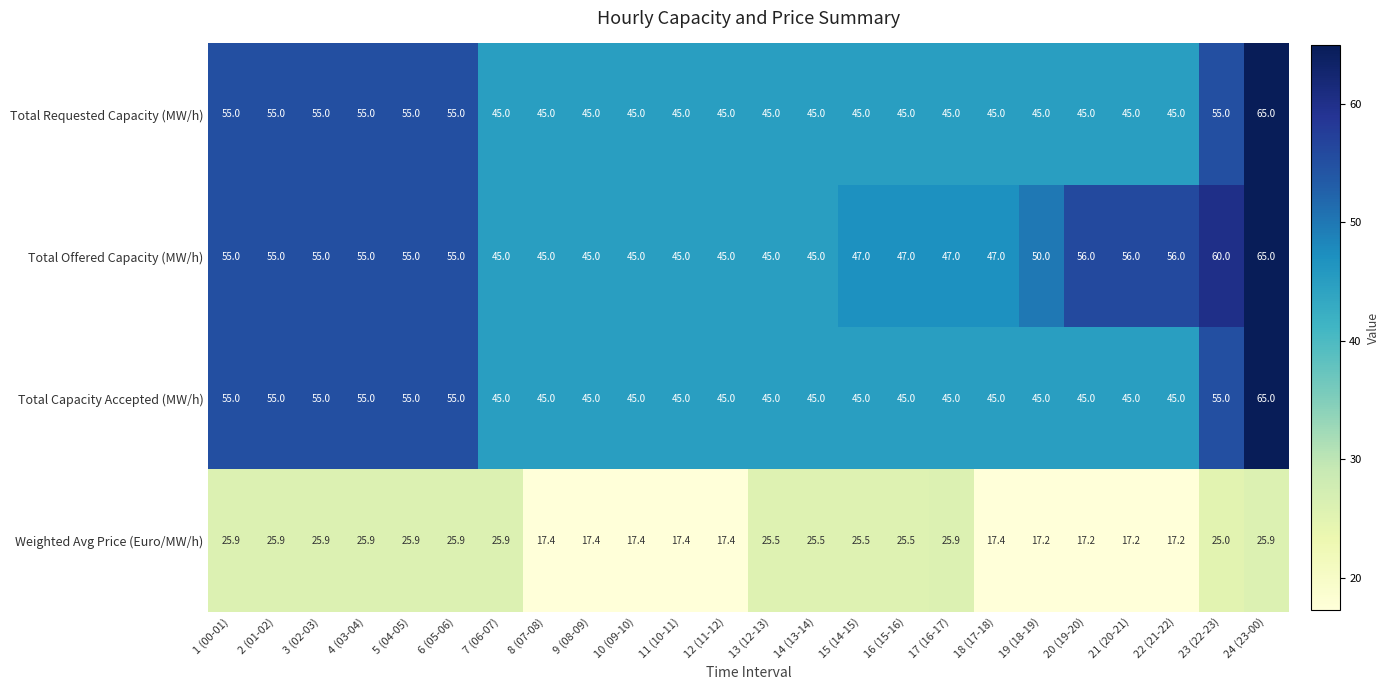

What is the difference between the highest and lowest values at 7 (06-07)?

19.1